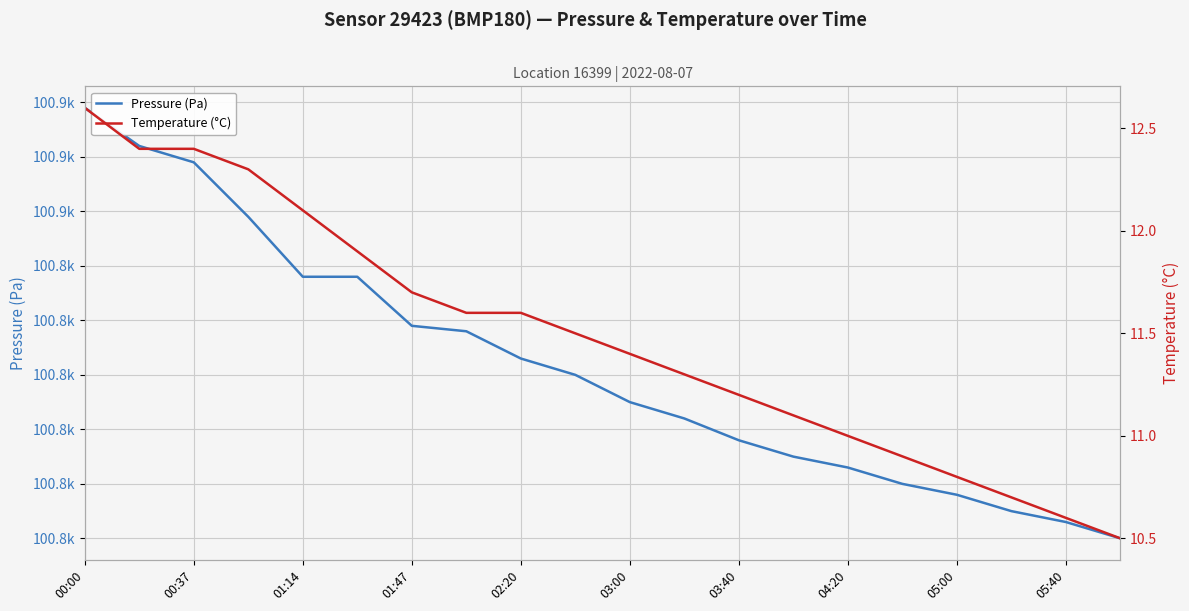

Which series has the largest total across all categories?

Pressure (Pa)